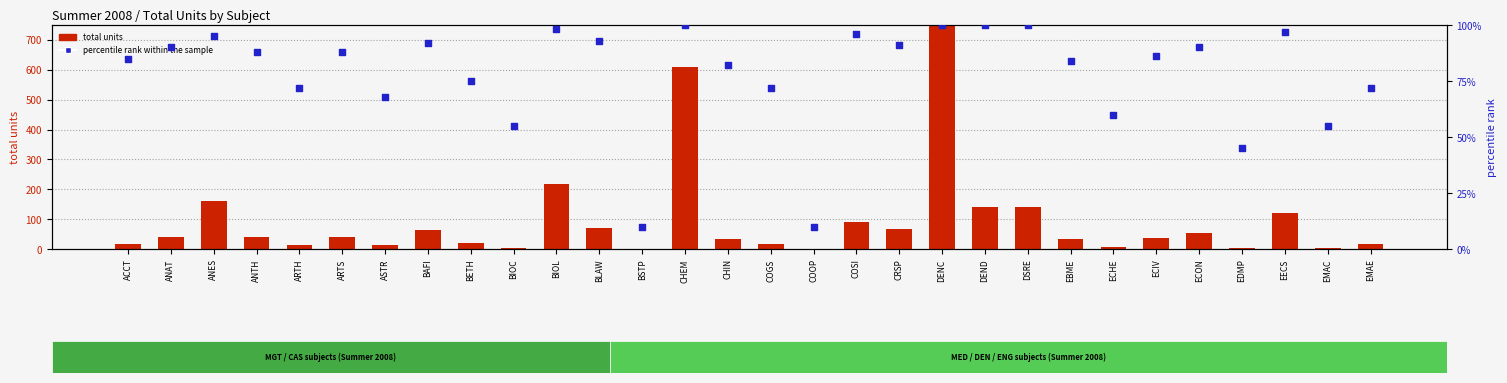

At which category is the sum across all series the highest?

DENC